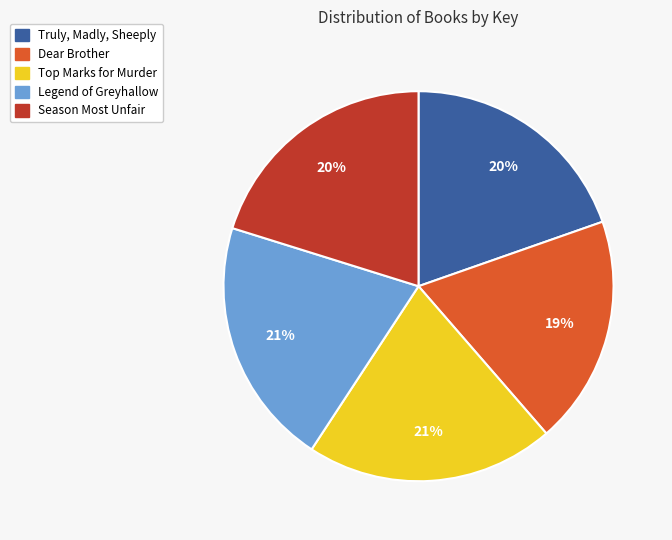

Combined, do Season Most Unfair and Legend of Greyhallow account for over 50%?

No